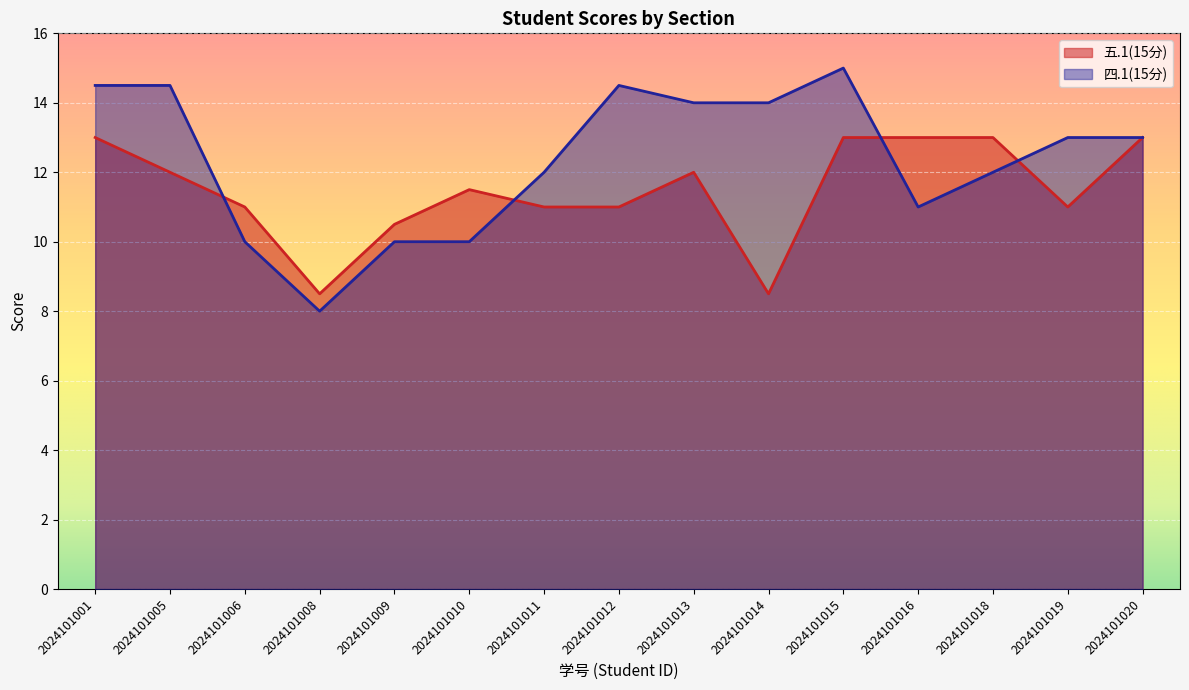

What is the average value of the 五.1(15分) series?

11.5